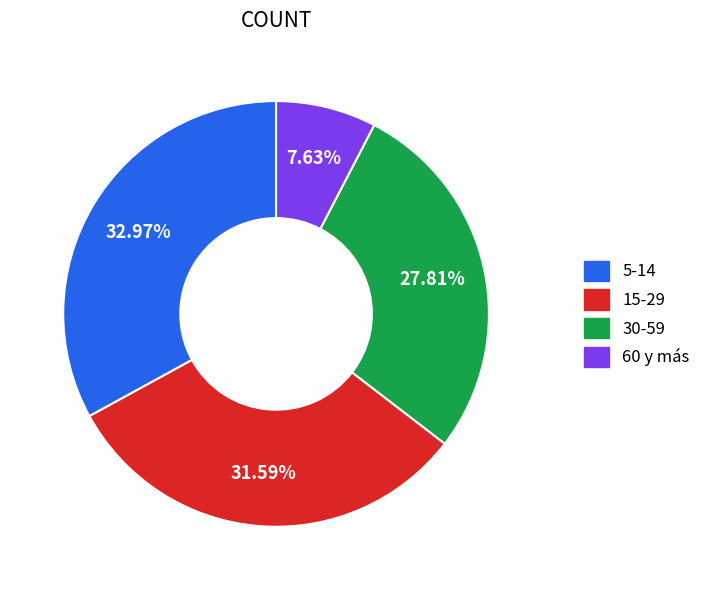

Does any single category account for the majority?

No